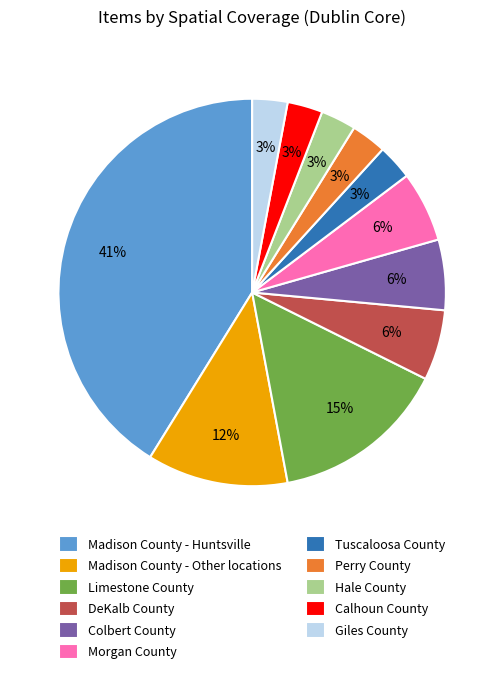

To the nearest percent, what is the difference between the Limestone County and Tuscaloosa County slice percentages?

12%